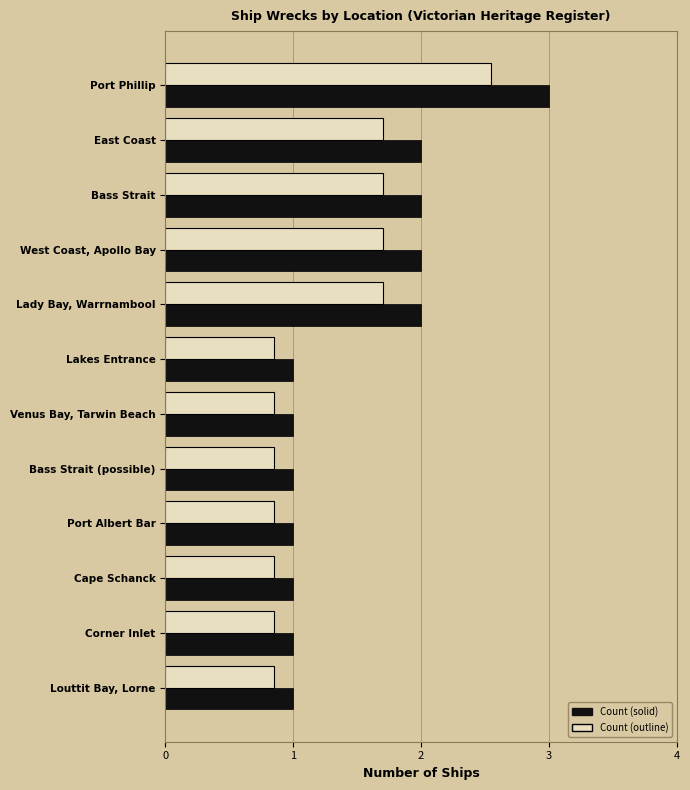

At which category does the chart reach its peak across all series?

Port Phillip